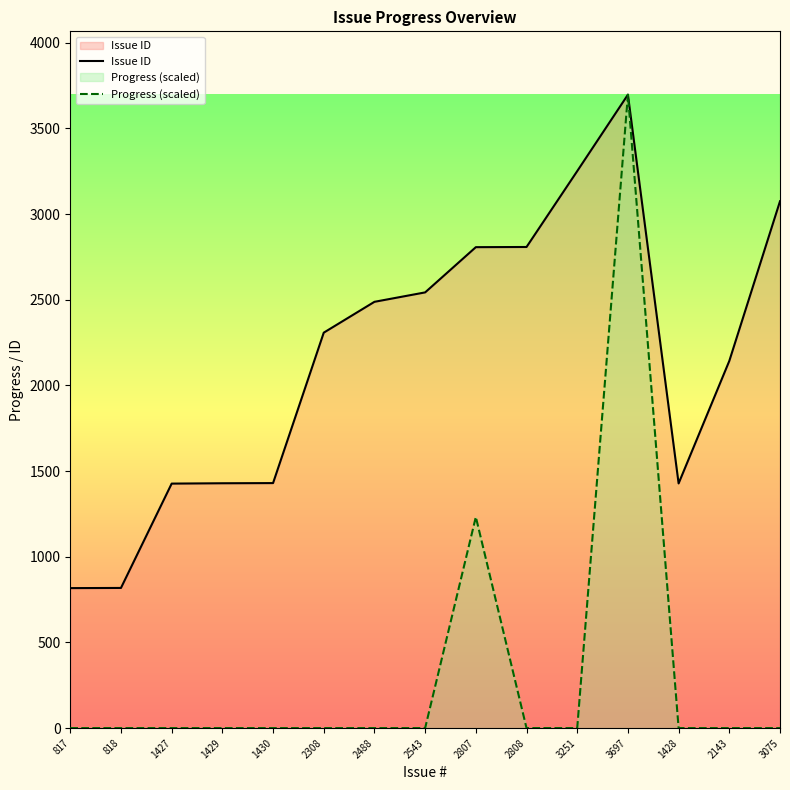

True or false: Progress (scaled) and Issue ID cross at least once.

False